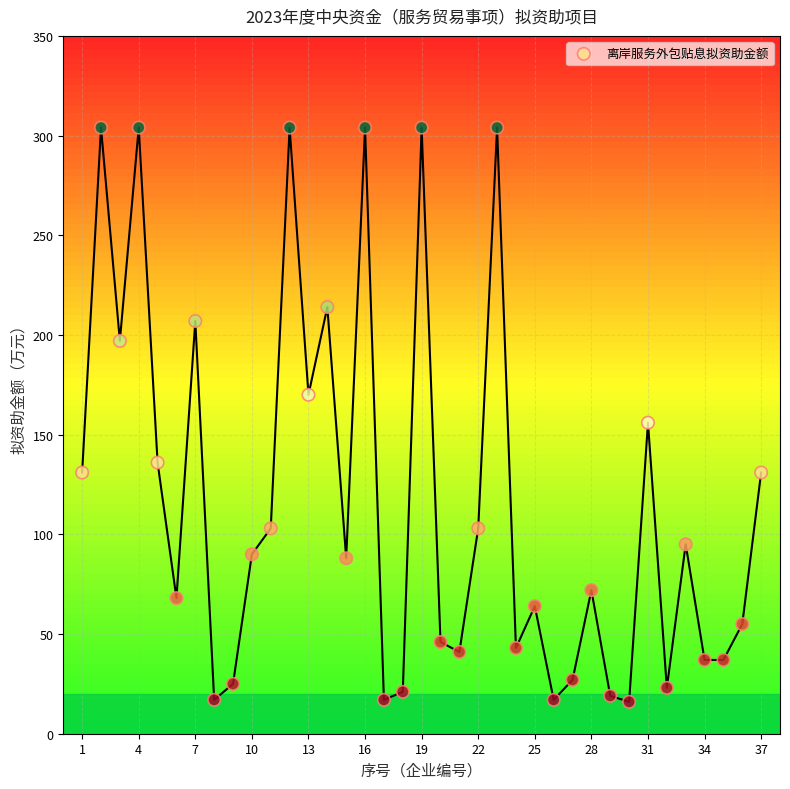

What Y value in the scatter plot is closest to 160?

156